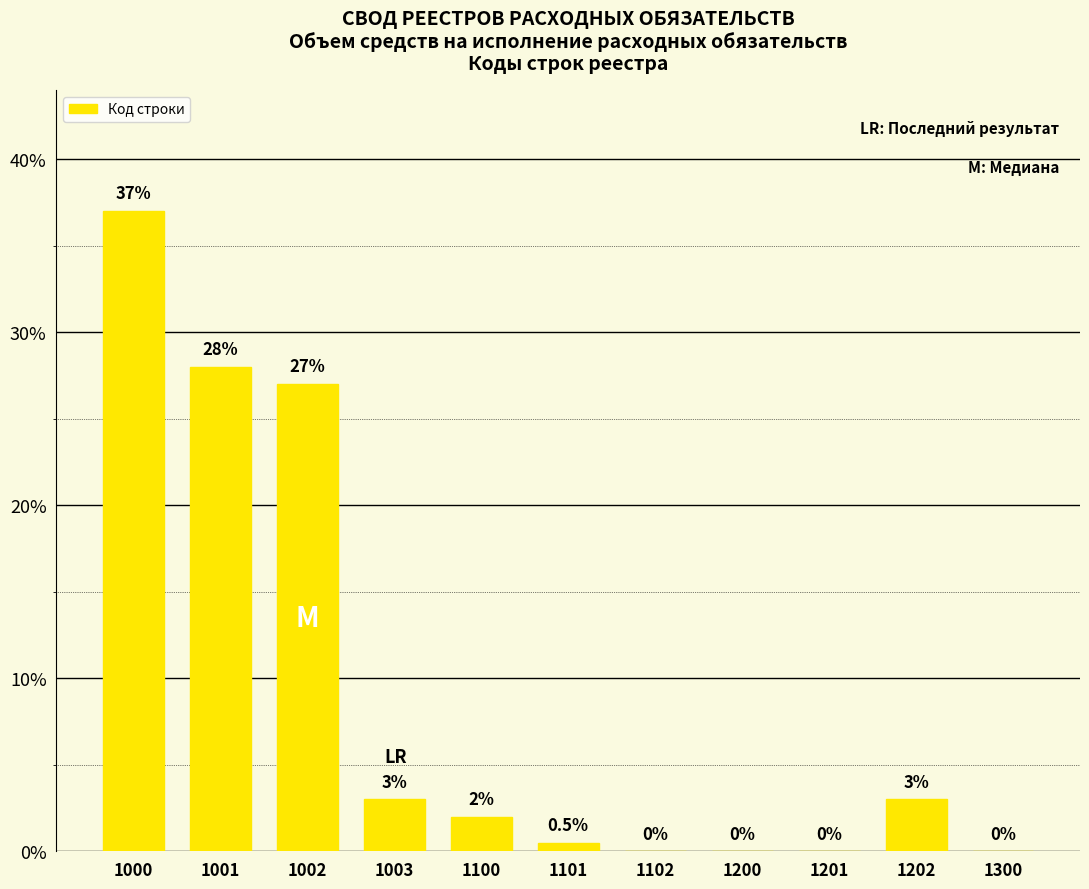

Which category has the highest value across all series?

1000